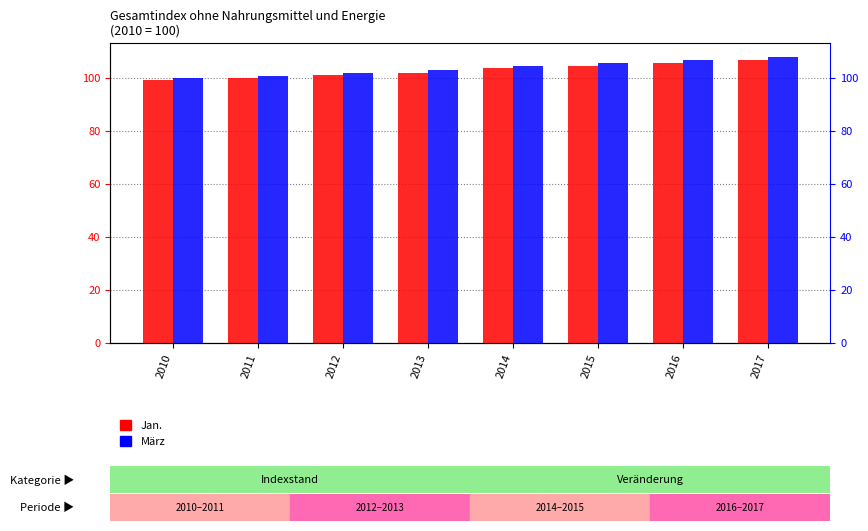

Reading right to left, extract all data points from this chart.

Jan.: 2017=106.8	2016=105.7	2015=104.5	2014=103.5	2013=101.8	2012=101.0	2011=99.9	2010=99.3
März: 2017=107.8	2016=106.8	2015=105.7	2014=104.4	2013=103.0	2012=101.9	2011=100.6	2010=99.9